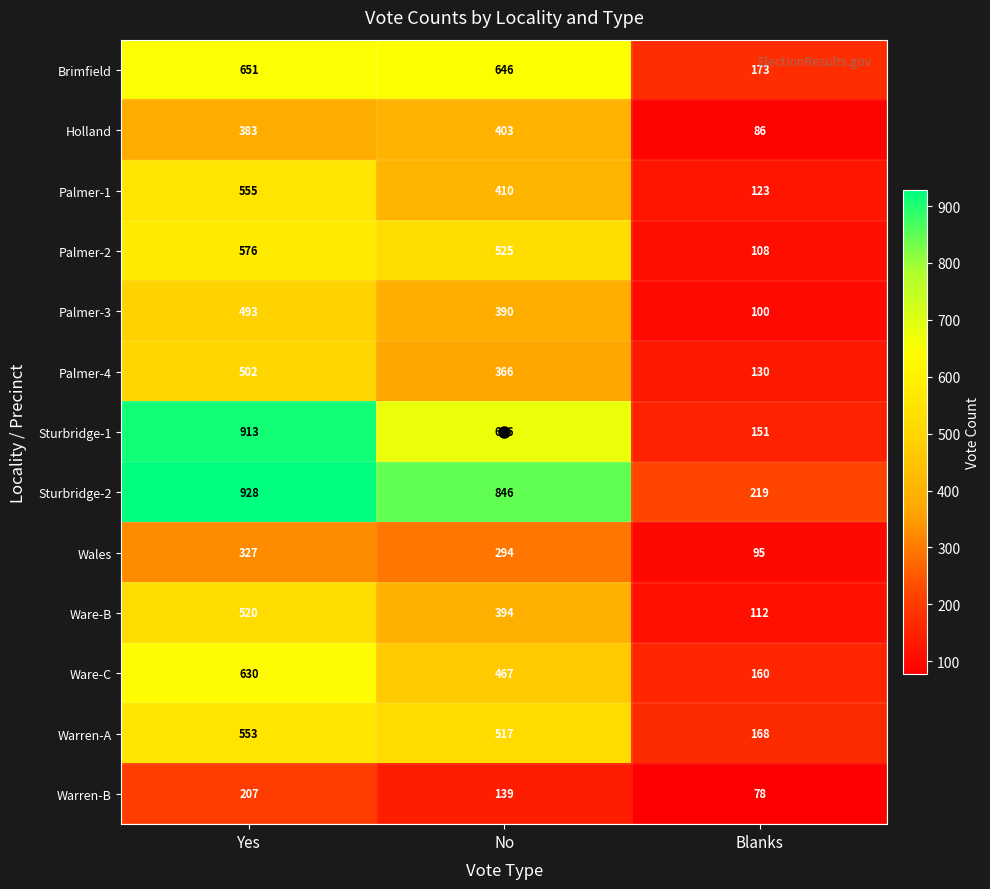

Which series has the largest range (max minus min)?

Sturbridge-1